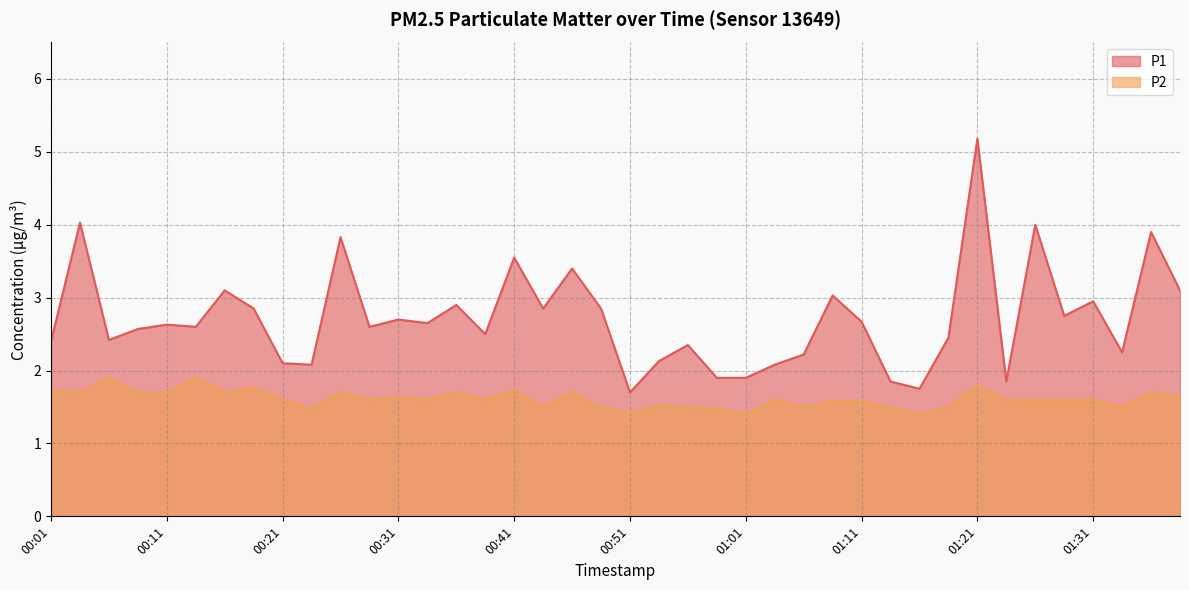

What is the sum of all P2 values?

64.5